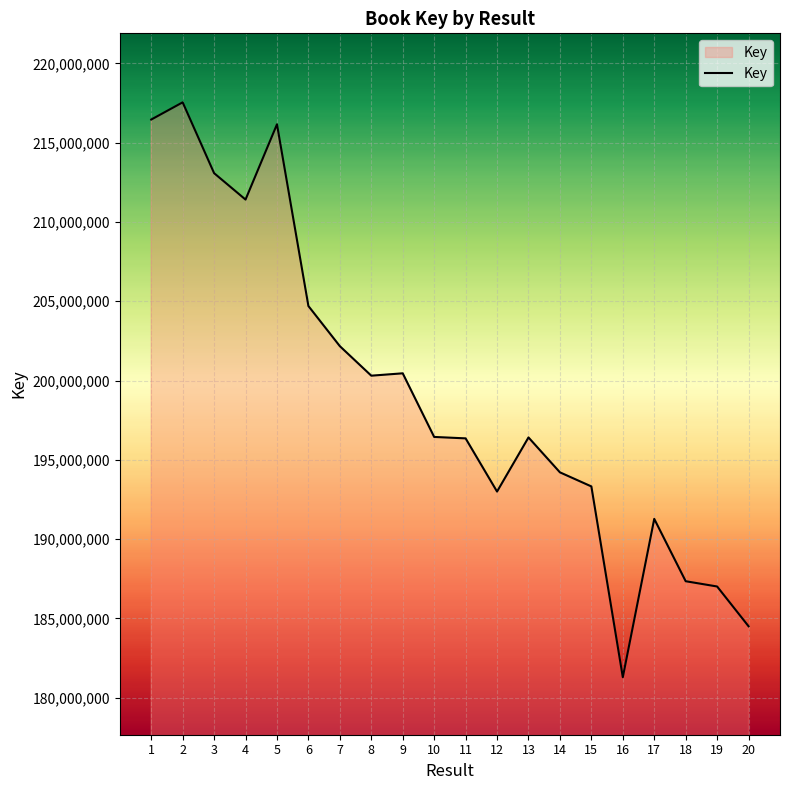

What is the difference between the second highest and minimum values?

35169272